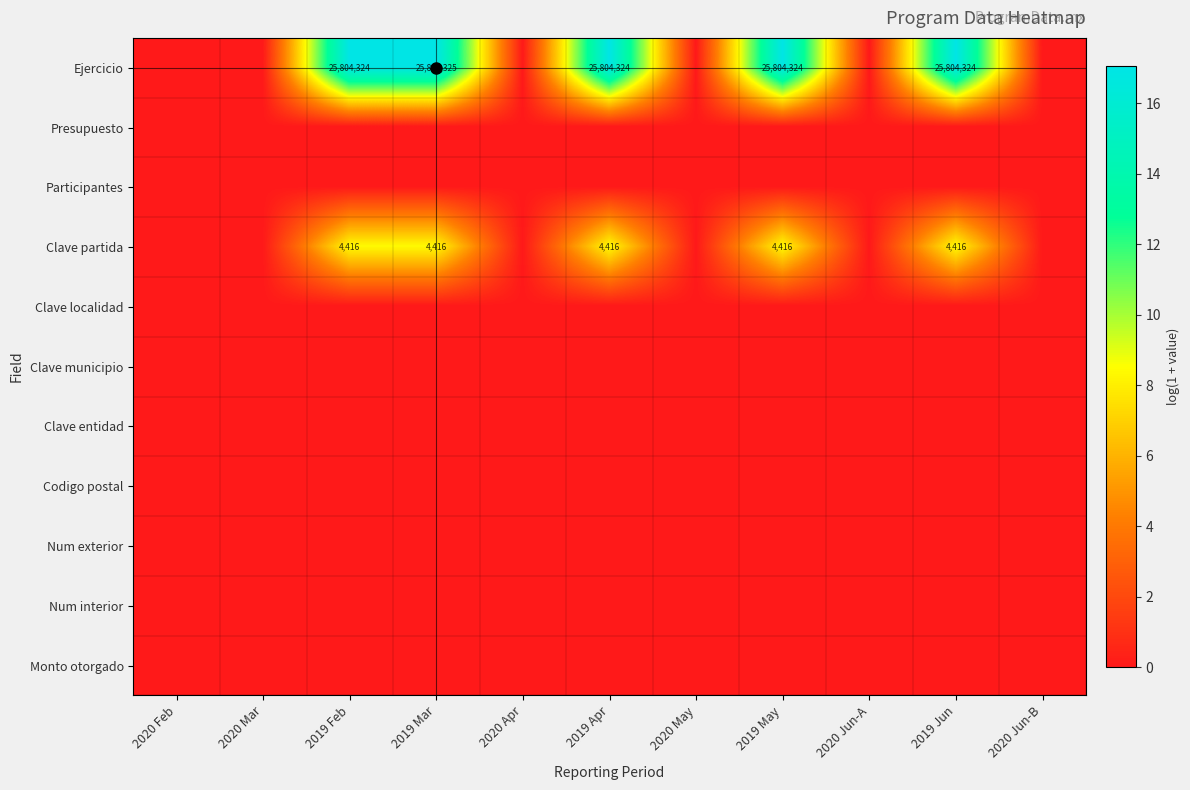

How many distinct data groups are displayed?

11